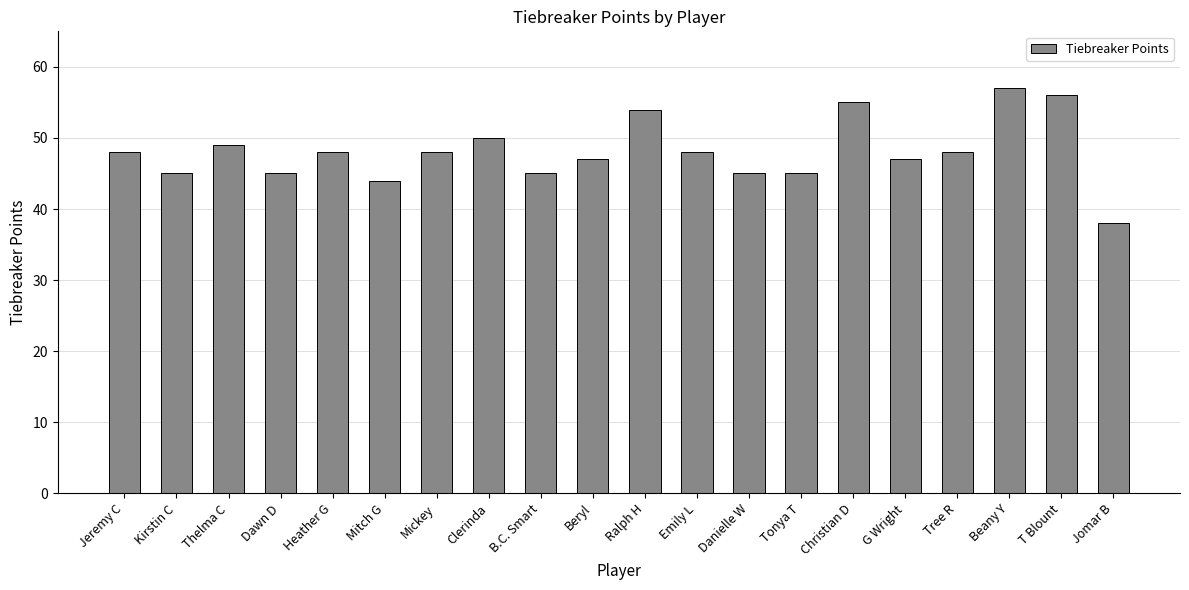

Reading left to right, transcribe all the data shown in this chart.

Jeremy C=48	Kirstin C=45	Thelma C=49	Dawn D=45	Heather G=48	Mitch G=44	Mickey=48	Clerinda=50	B.C. Smart=45	Beryl=47	Ralph H=54	Emily L=48	Danielle W=45	Tonya T=45	Christian D=55	G Wright=47	Tree R=48	Beany Y=57	T Blount=56	Jomar B=38